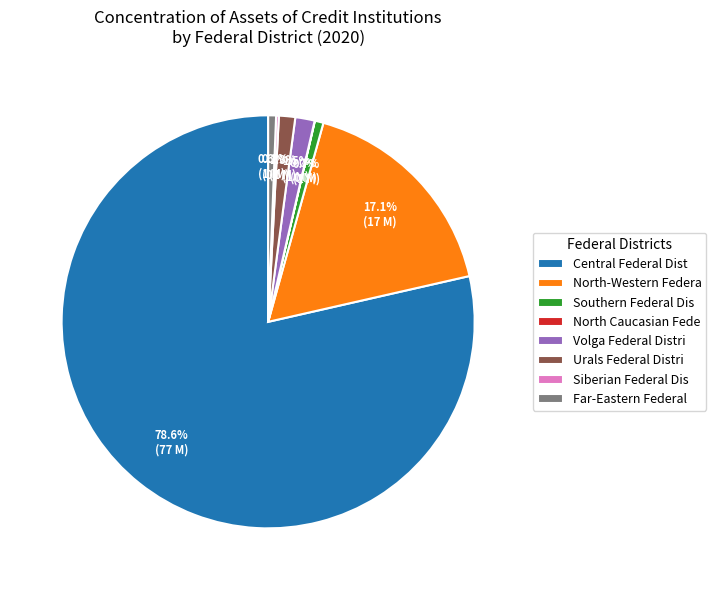

What is the total percentage of Urals Federal Distri and Southern Federal Dis?

2.0%